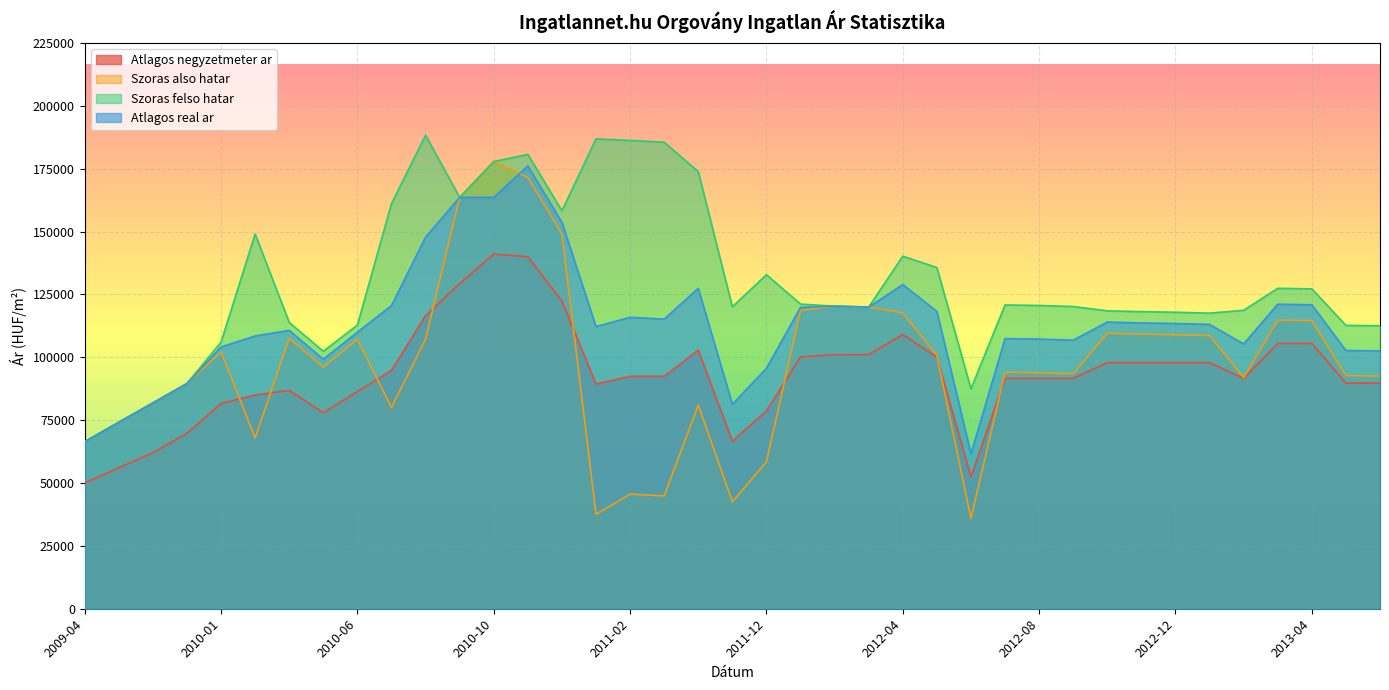

True or false: Atlagos negyzetmeter ar has a value of 27504 at 2012-01.

False